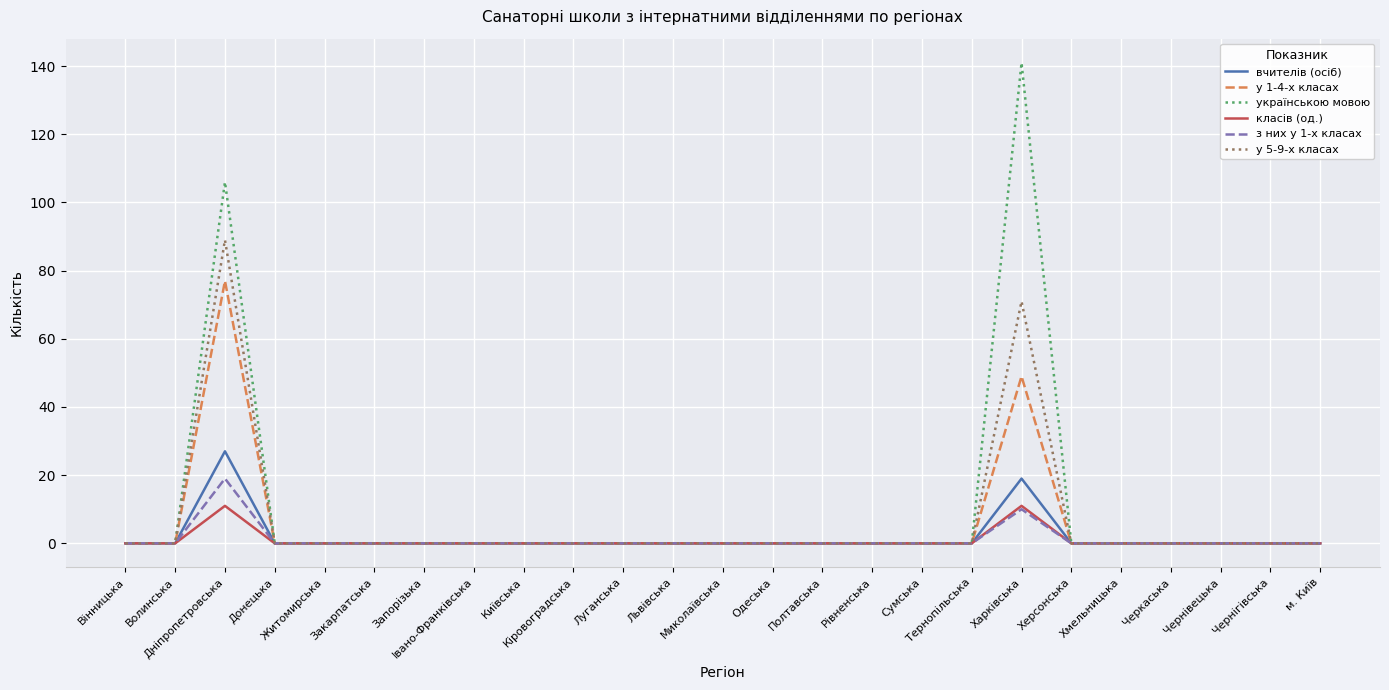

What is the highest value of the вчителів (осіб) series?

27